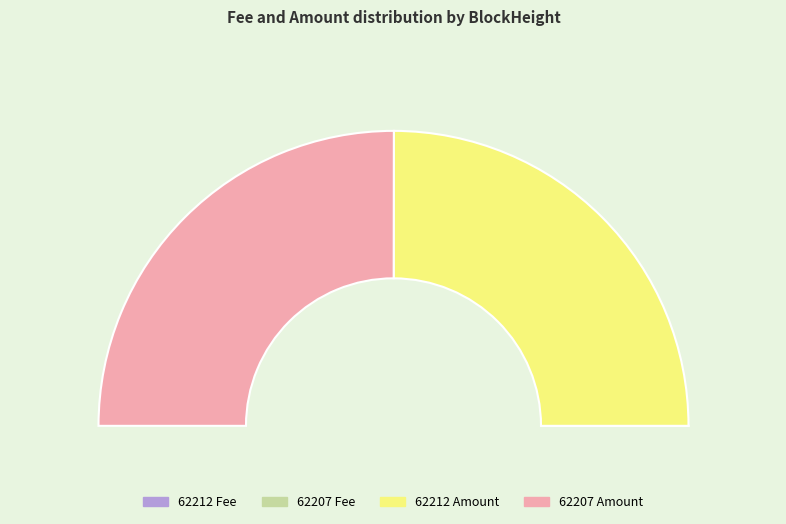

Is it true that 62207 is 99% of the pie?

False